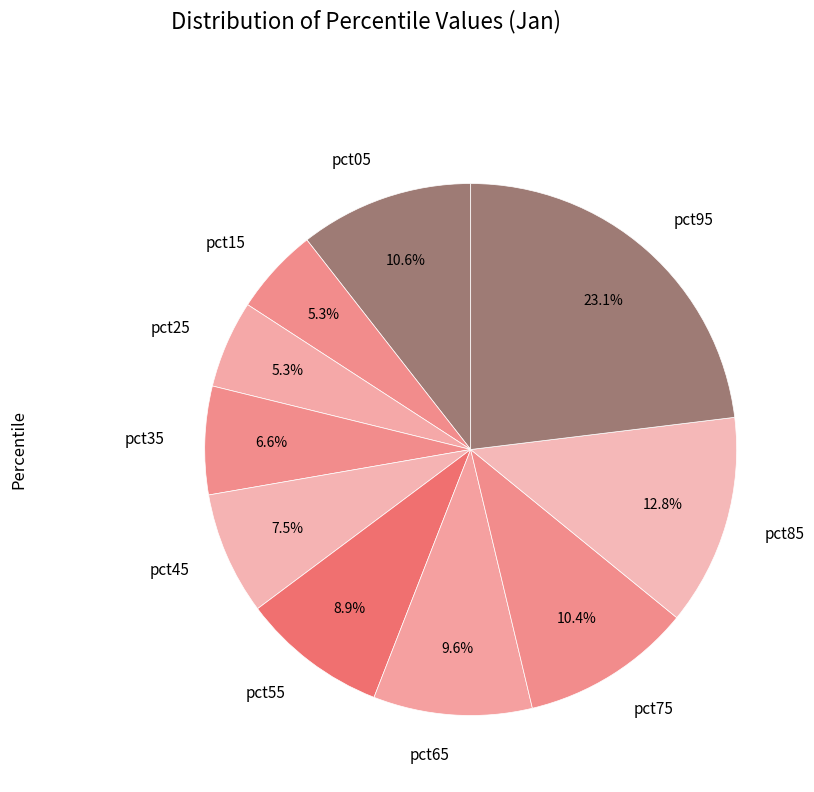

How much of the chart is everything except pct95?

76.9%